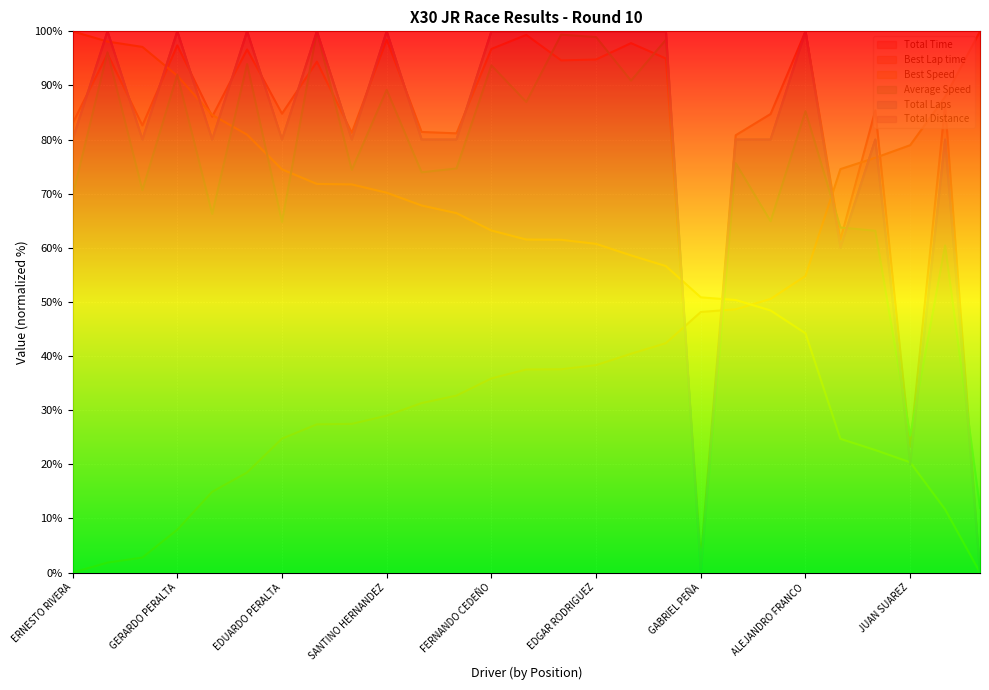

What is the spread (max minus min) of values at SEBASTIAN FRIGOLET?

81.5